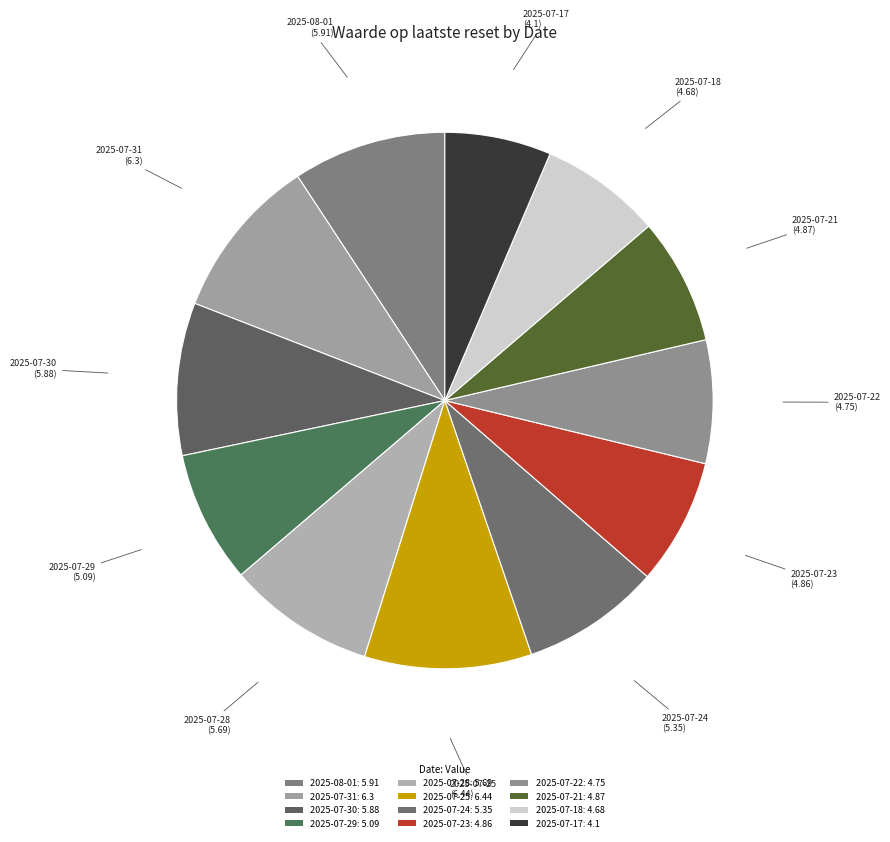

Does 2025-07-23 account for over 50% of the chart?

No